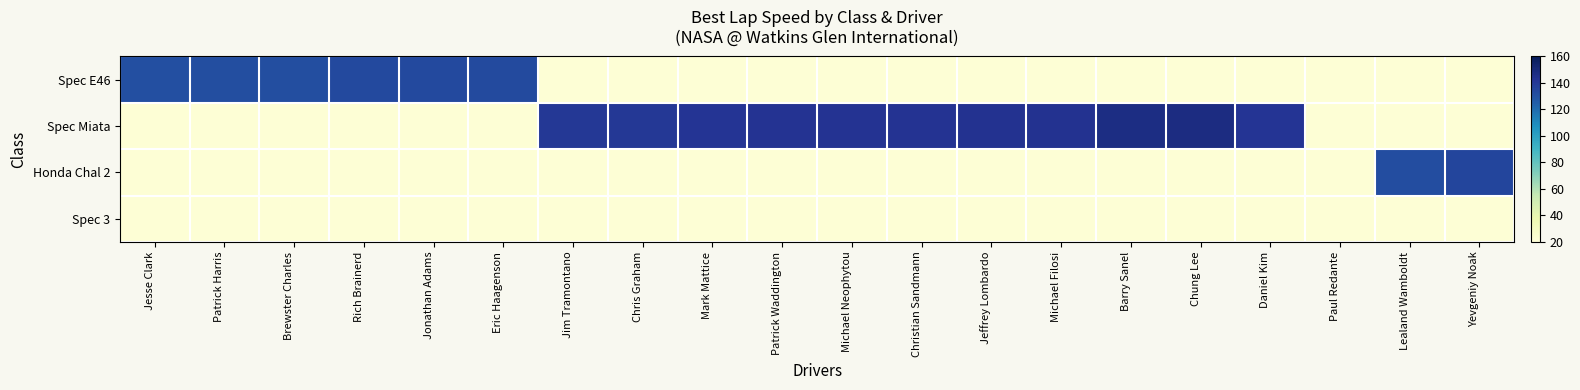

What is the greatest value displayed?

147.6